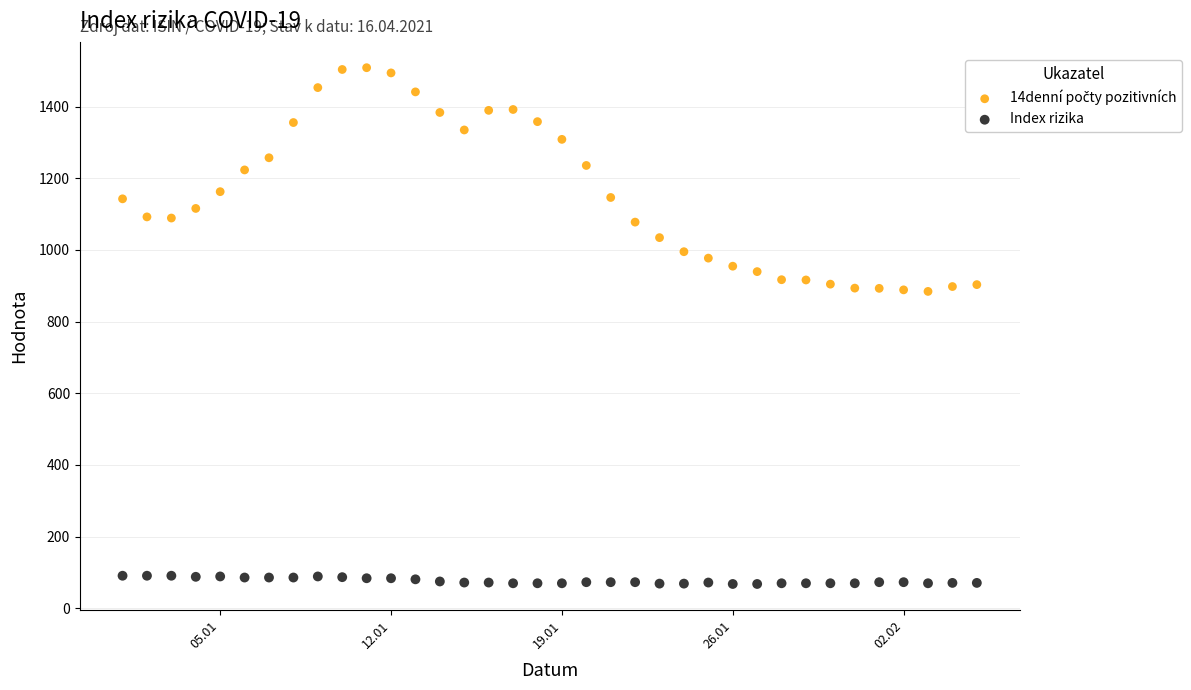

Which series contains the lowest Y value?

Index rizika